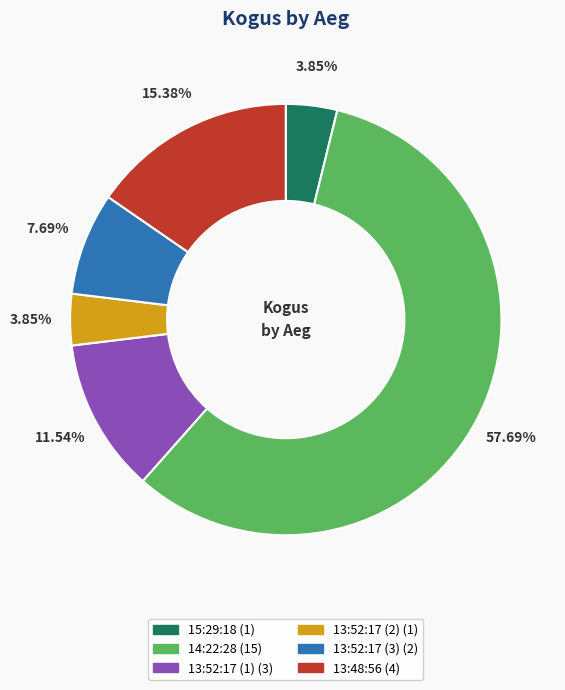

Which has a higher value, 13:52:17 (1) or 13:52:17 (3)?

13:52:17 (1)